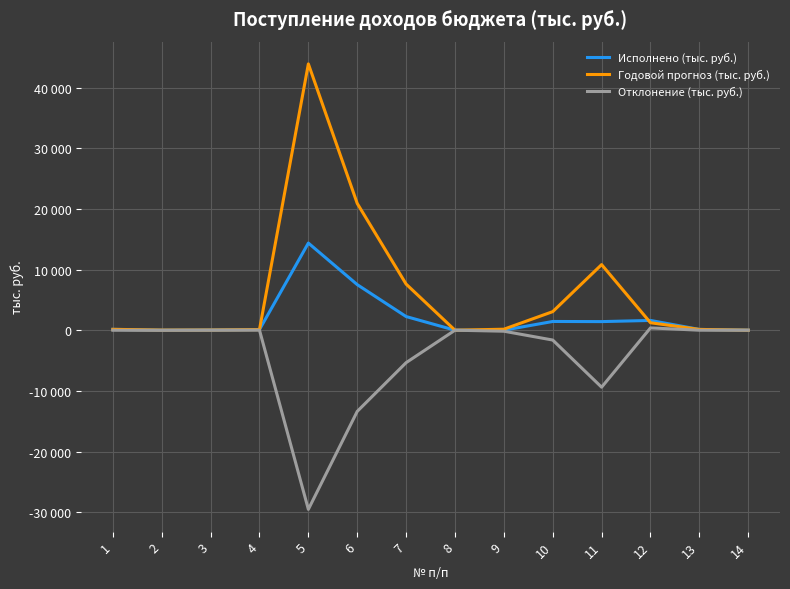

Where does the Исполнено (тыс. руб.) series first go above 141?

1